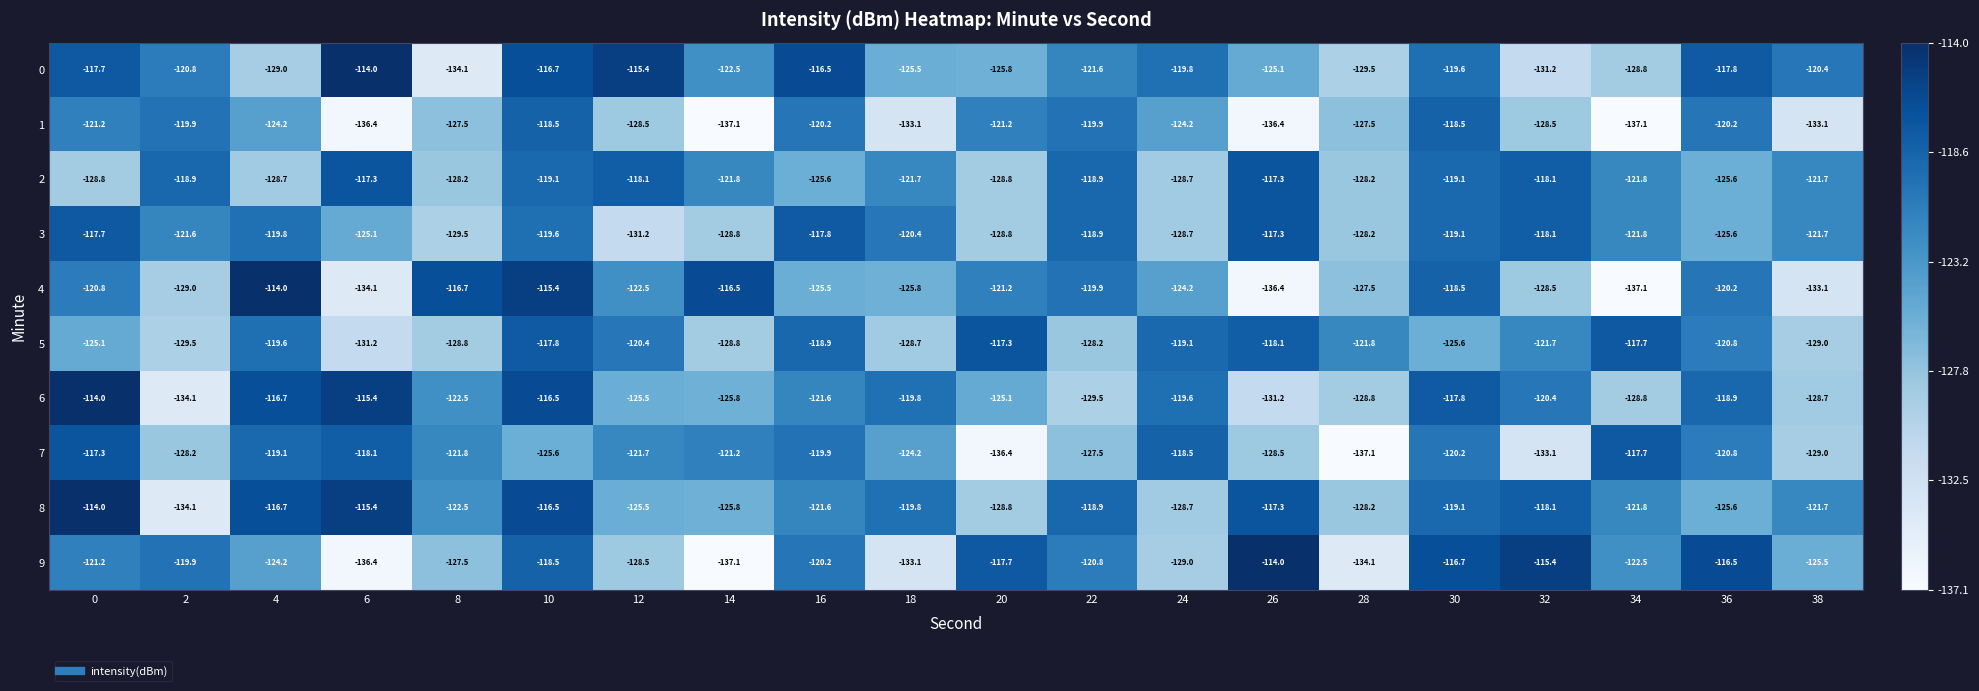

What is the average value of the 7 series?

-124.3